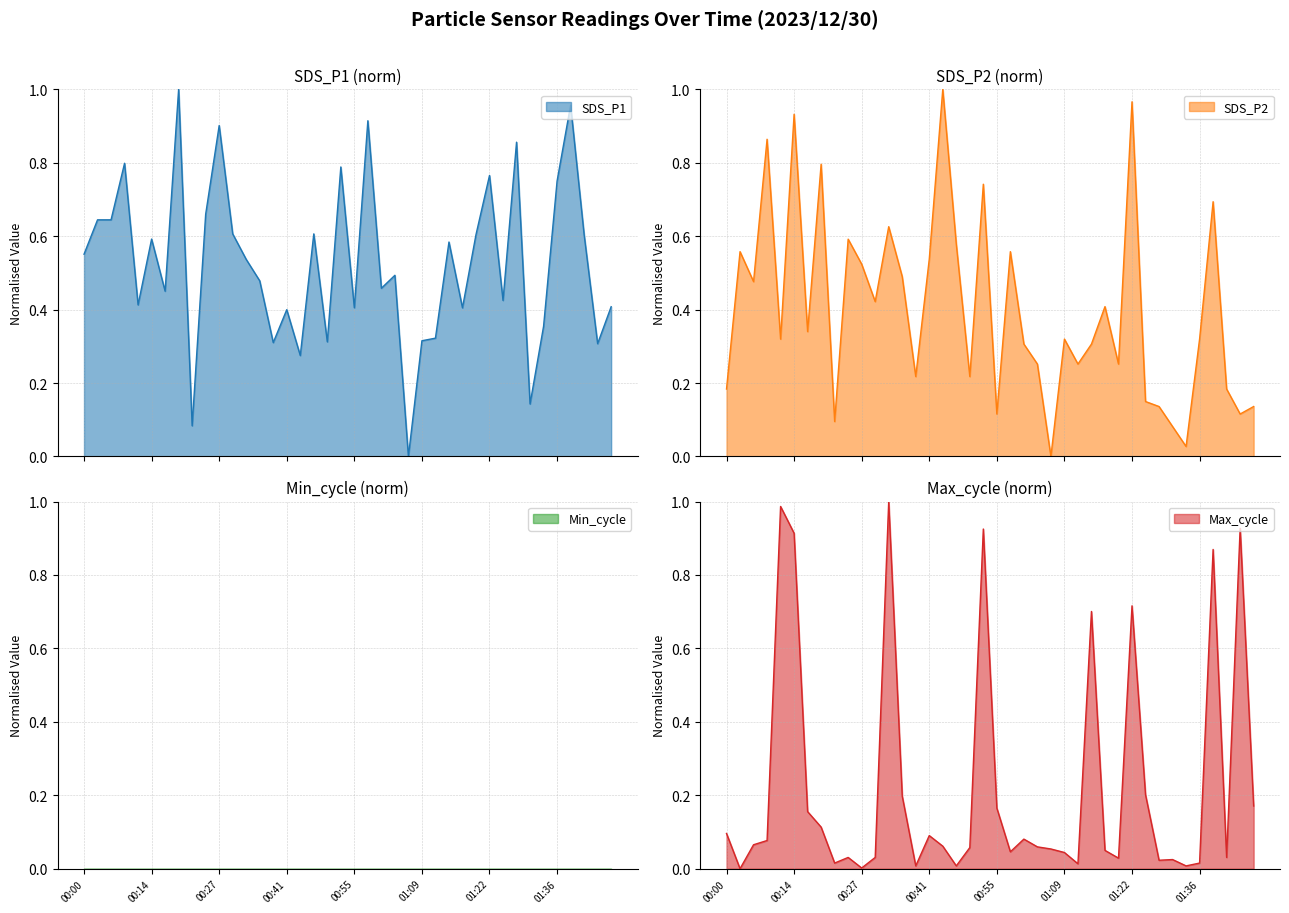

The value of Max_cycle at 00:41 is 0.1. True or false?

True